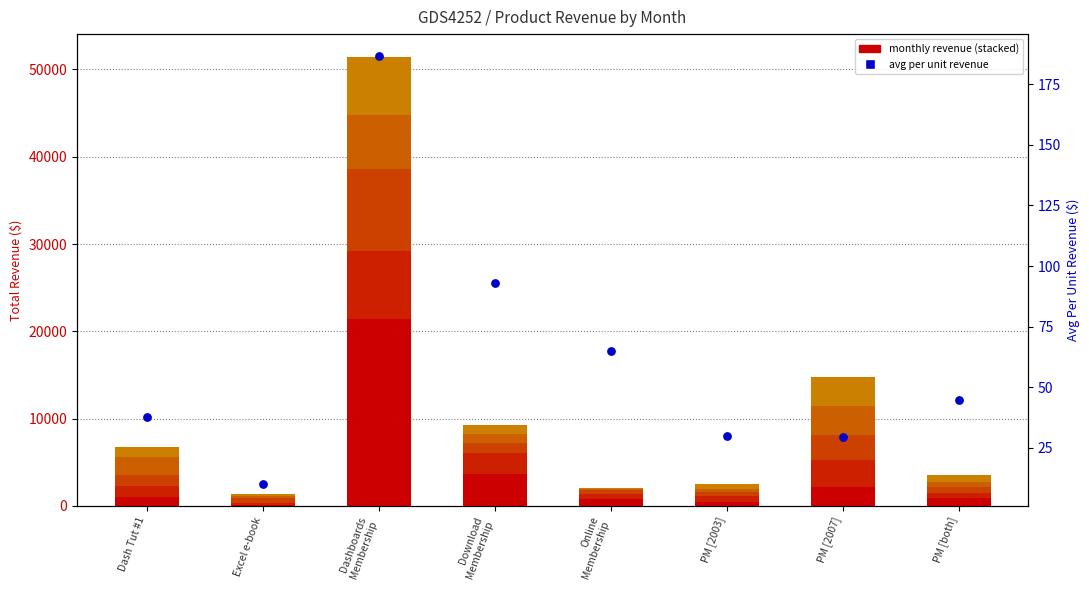

Which series reaches the maximum Y coordinate?

Jan